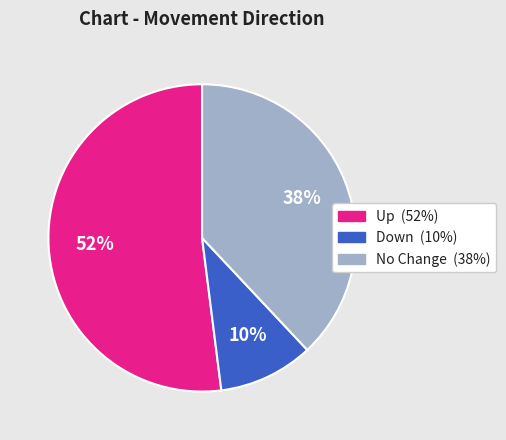

Is there a majority slice in this chart?

Yes